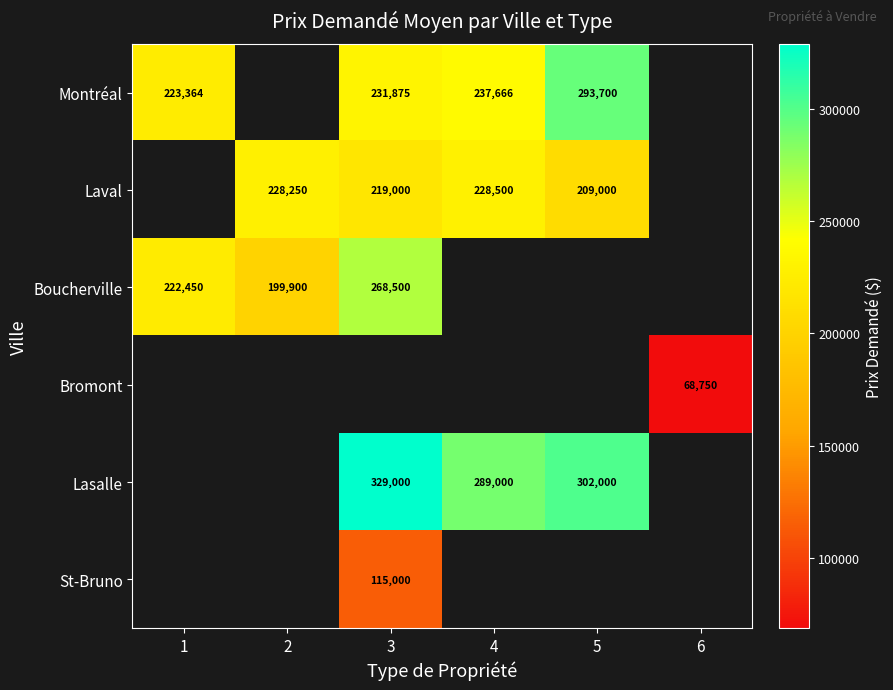

What is the greatest value displayed?

329000.0